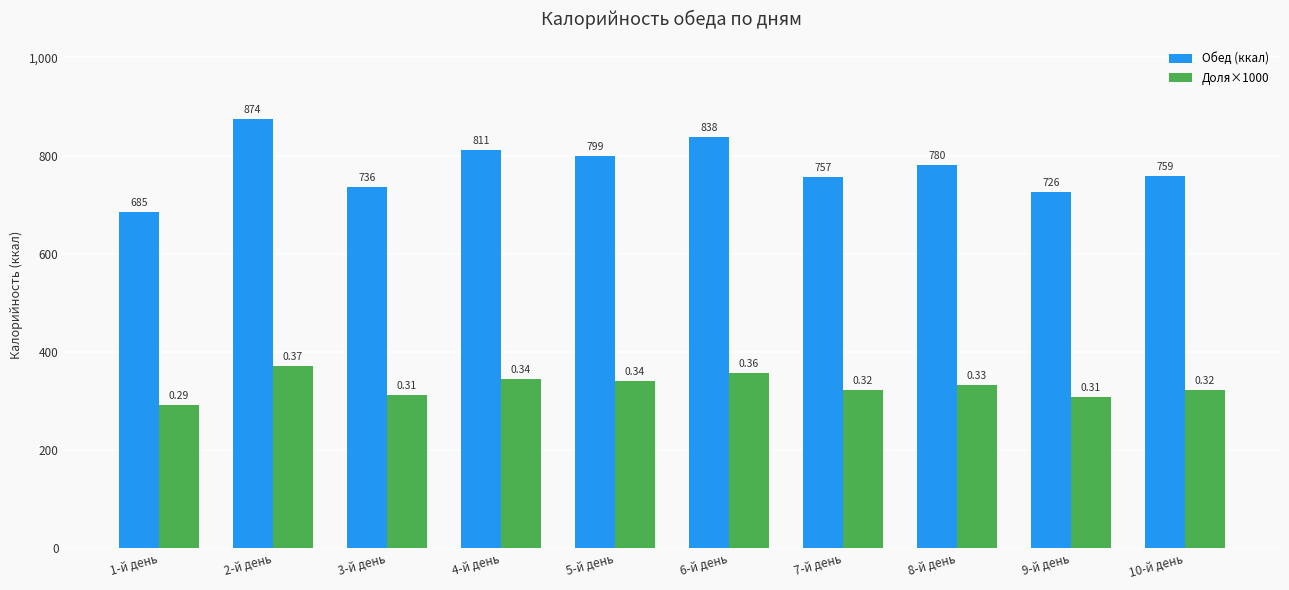

Rank the series by their average value, from lowest to highest.

Доля×1000, Обед (ккал)